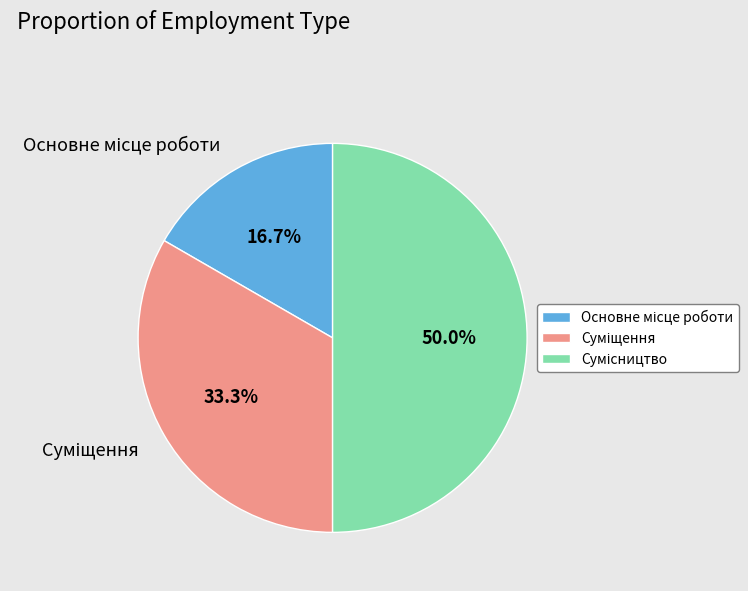

What is the change in value from Основне місце роботи to Суміщення?

+1